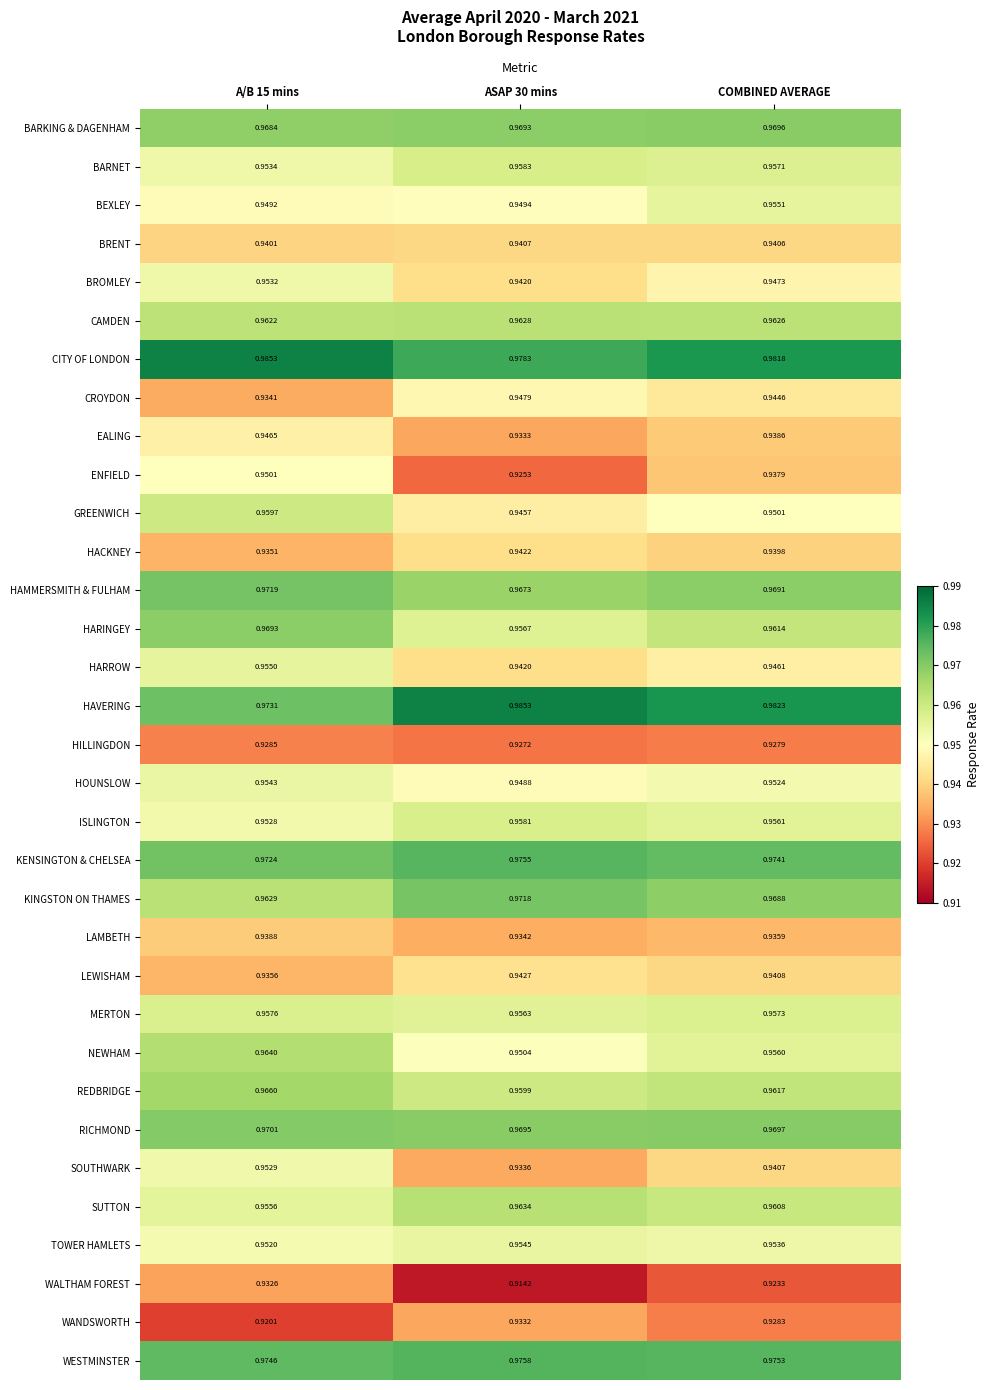

What is the total value across all series at A/B 15 mins?

31.5